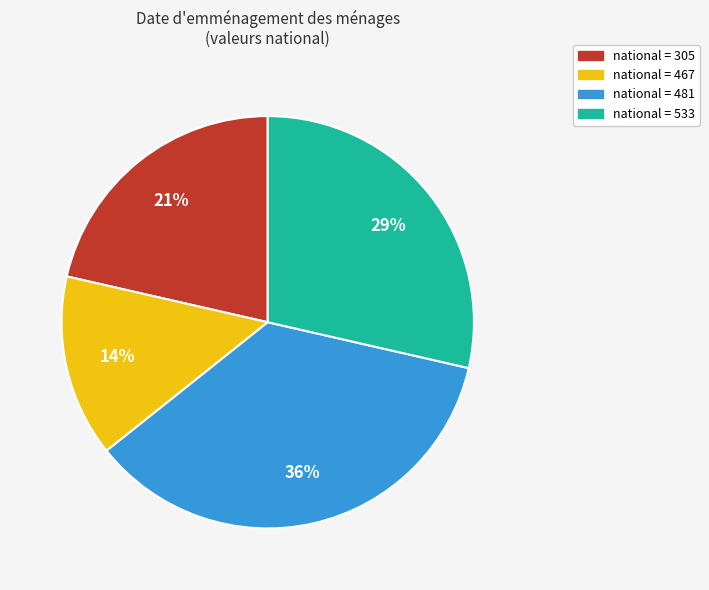

Is it true that national = 305 is 36% of the pie?

False